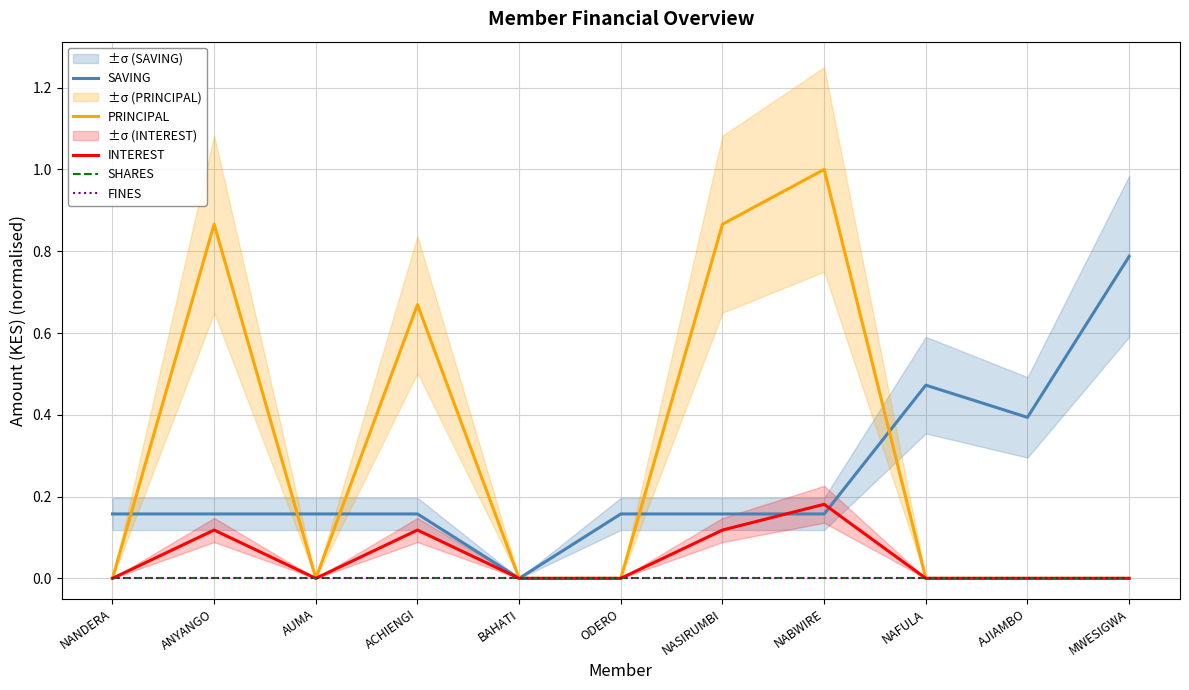

At which category does the chart reach its peak across all series?

NABWIRE